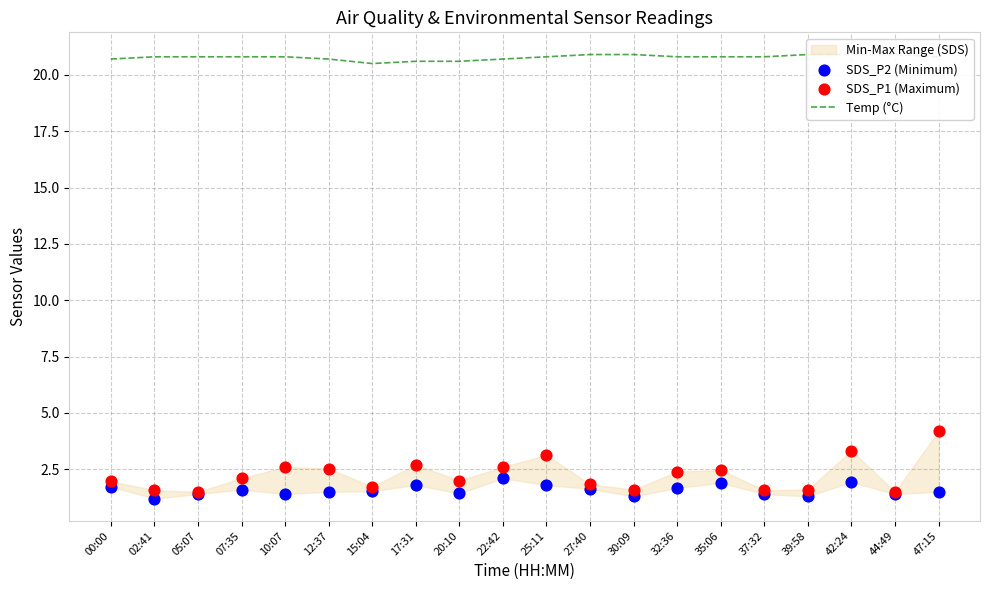

At how many categories does at least one series exceed 16?

20